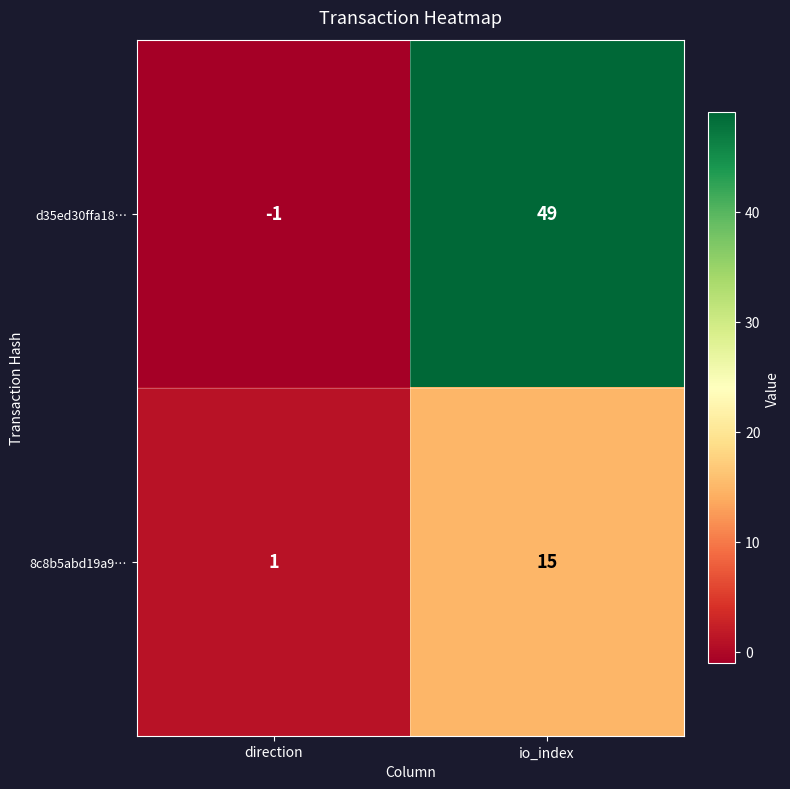

Which category has the lowest value across all series?

direction